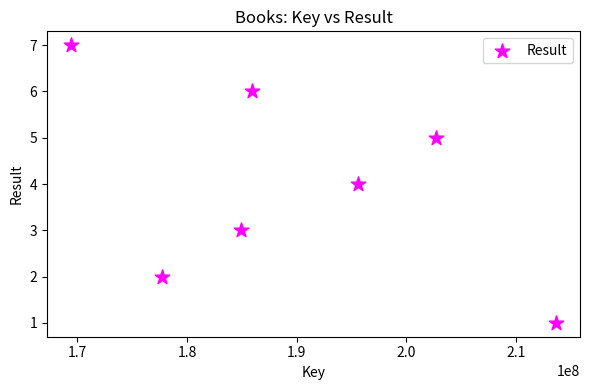

What is the range of Y values (max minus min)?

6